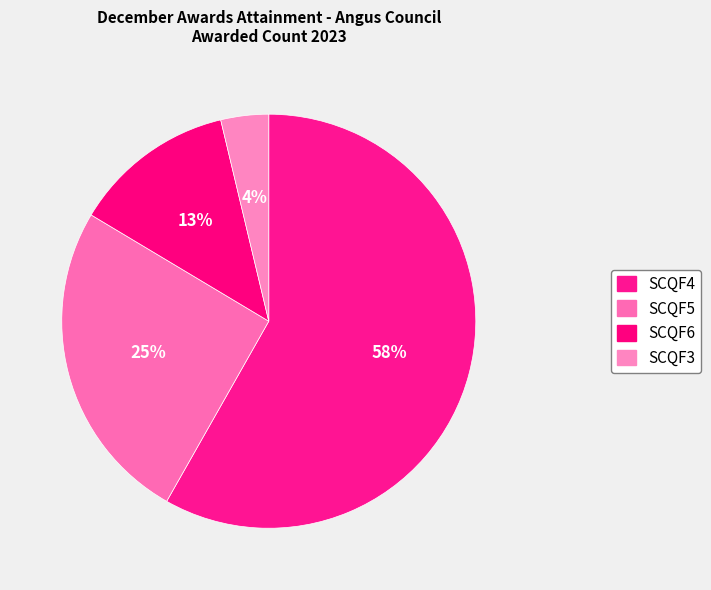

Count the number of slices in the pie.

4